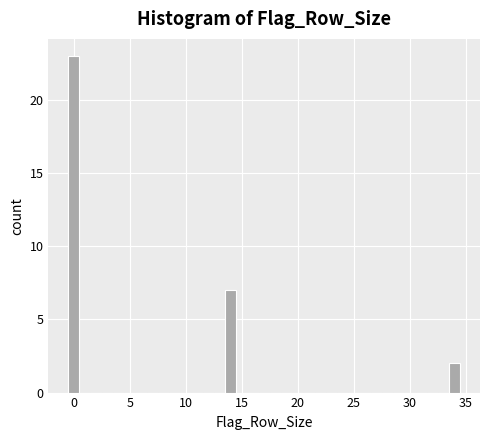

Around what value on the x-axis is the tallest bar? Give the approximate position of its centre, as read against the axis.

0.0